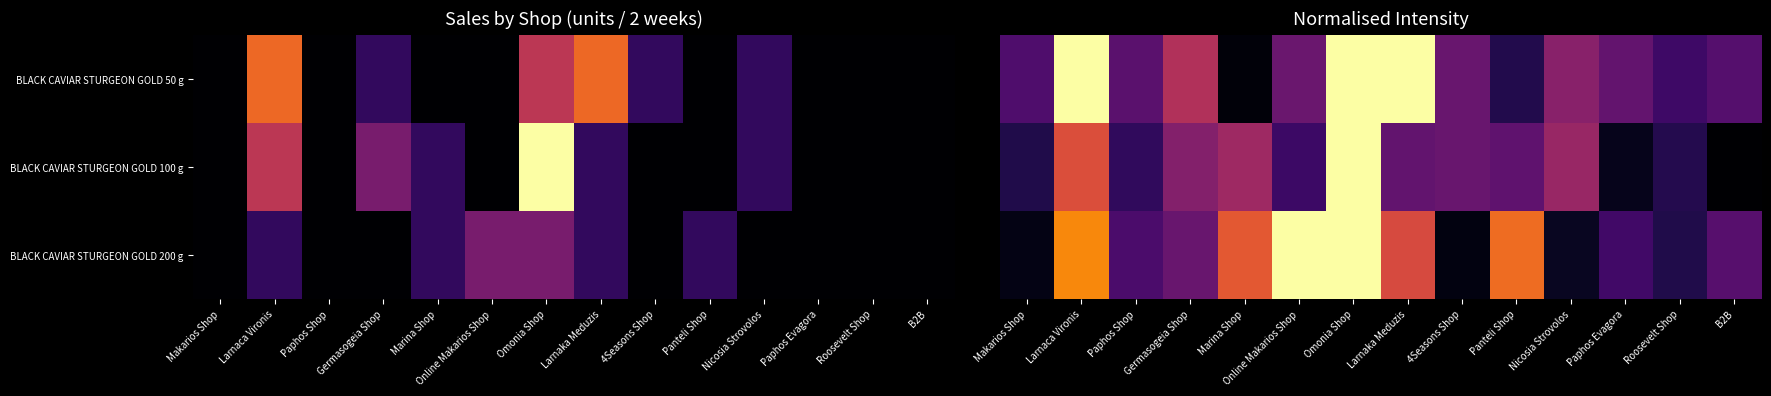

At which label is BLACK CAVIAR STURGEON GOLD 200 g closest to 0?

4Seasons Shop